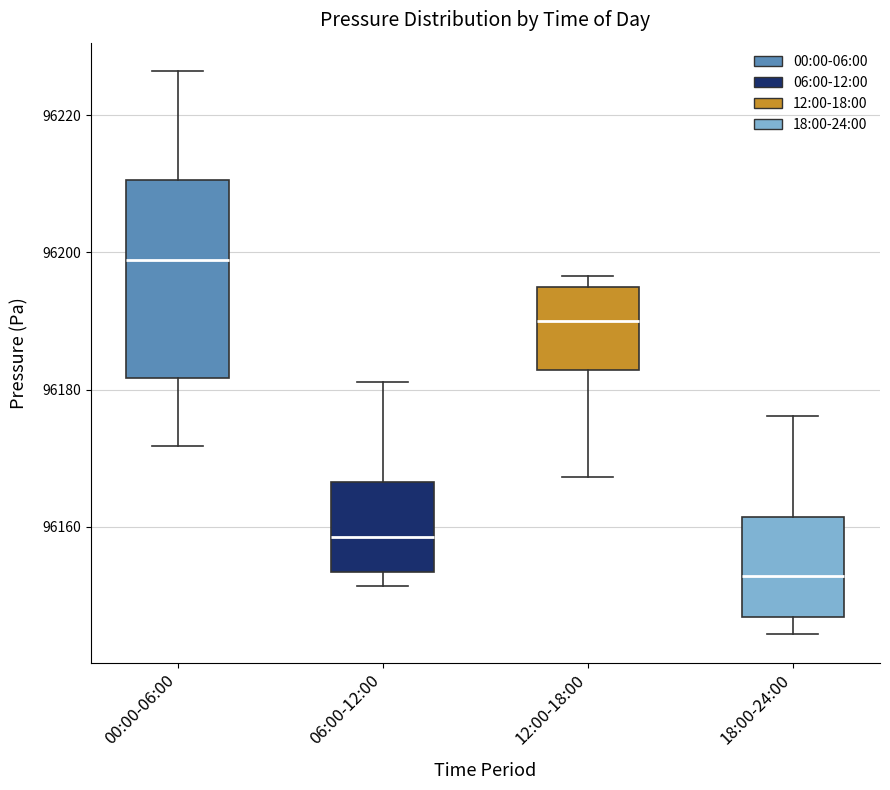

Which box's median line is the lowest?

18:00-24:00